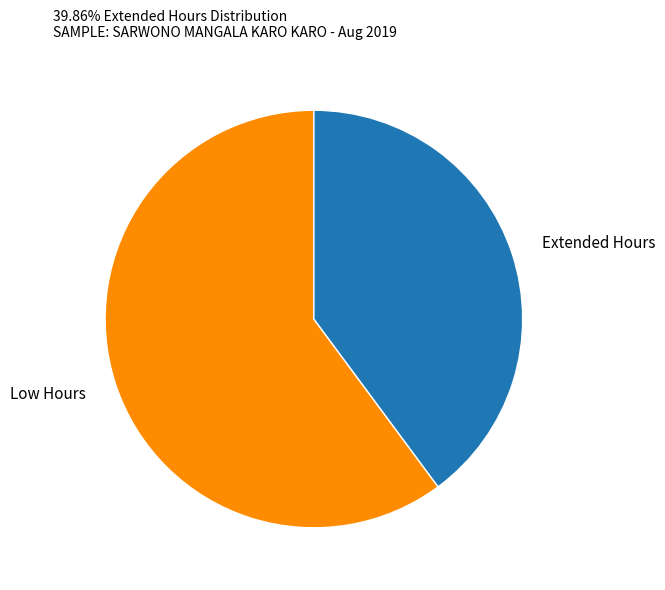

The Extended Hours slice represents 28% of the pie. True or false?

False